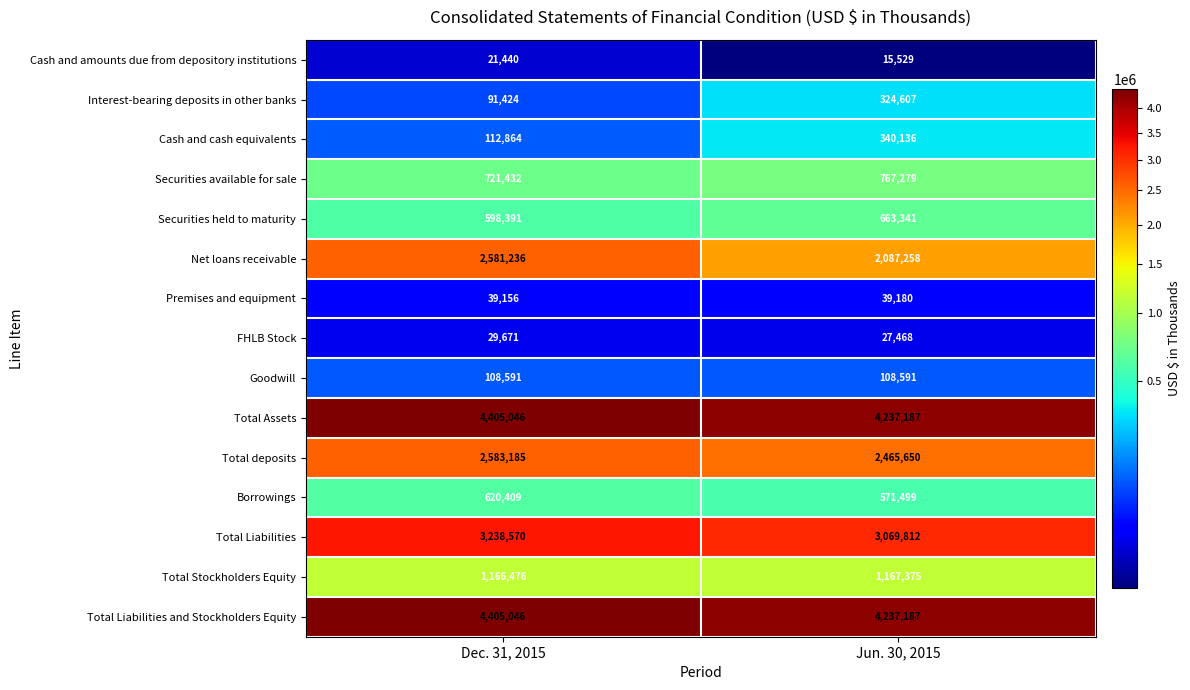

At which label is Total Stockholders Equity closest to 1166925?

Dec. 31, 2015